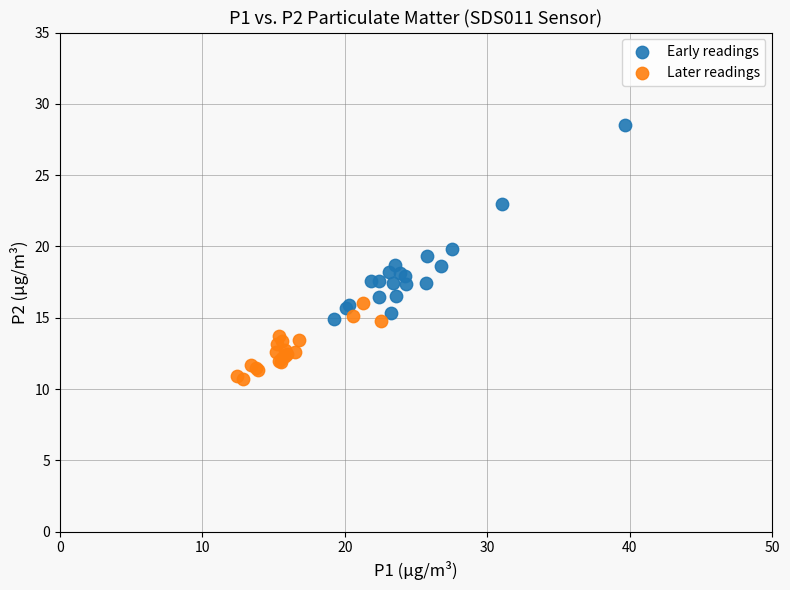

What are all the series names shown in the legend?

Early readings, Later readings